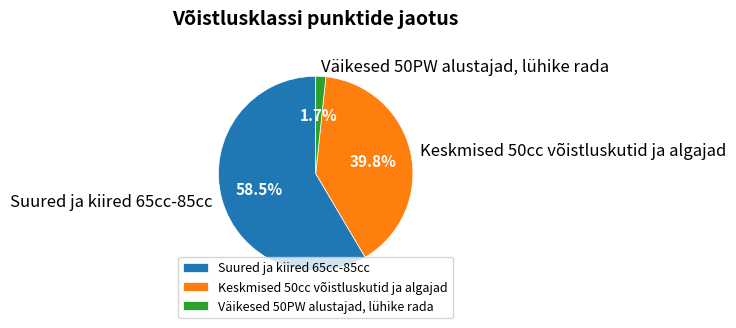

What portion of the pie excludes Keskmised 50cc võistluskutid ja algajad?

60.2%